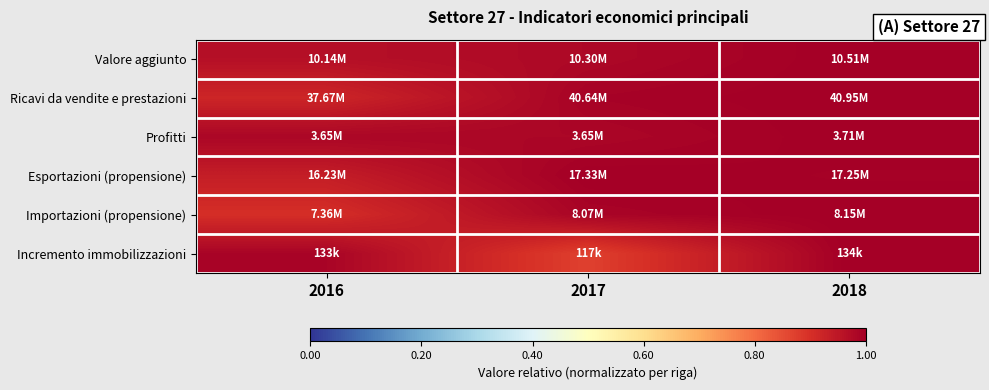

Between 2018 and 2017, which is larger?

2018